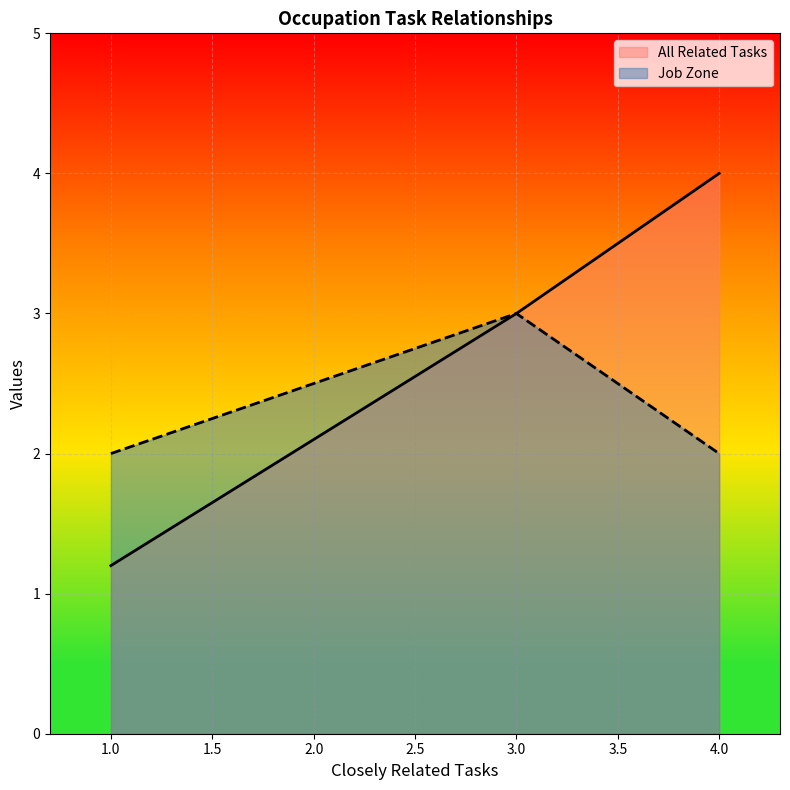

At which category does Job Zone reach its first local peak?

3